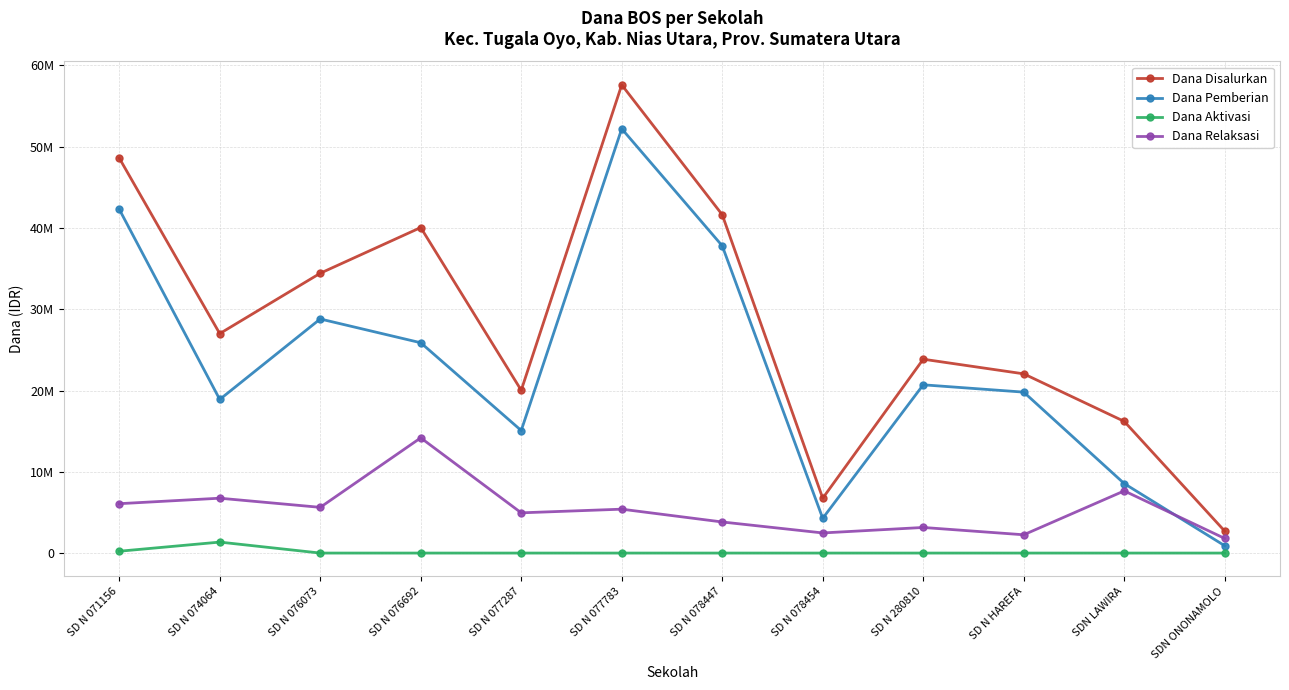

What is the spread (max minus min) of values at SD N 078454?

6750000